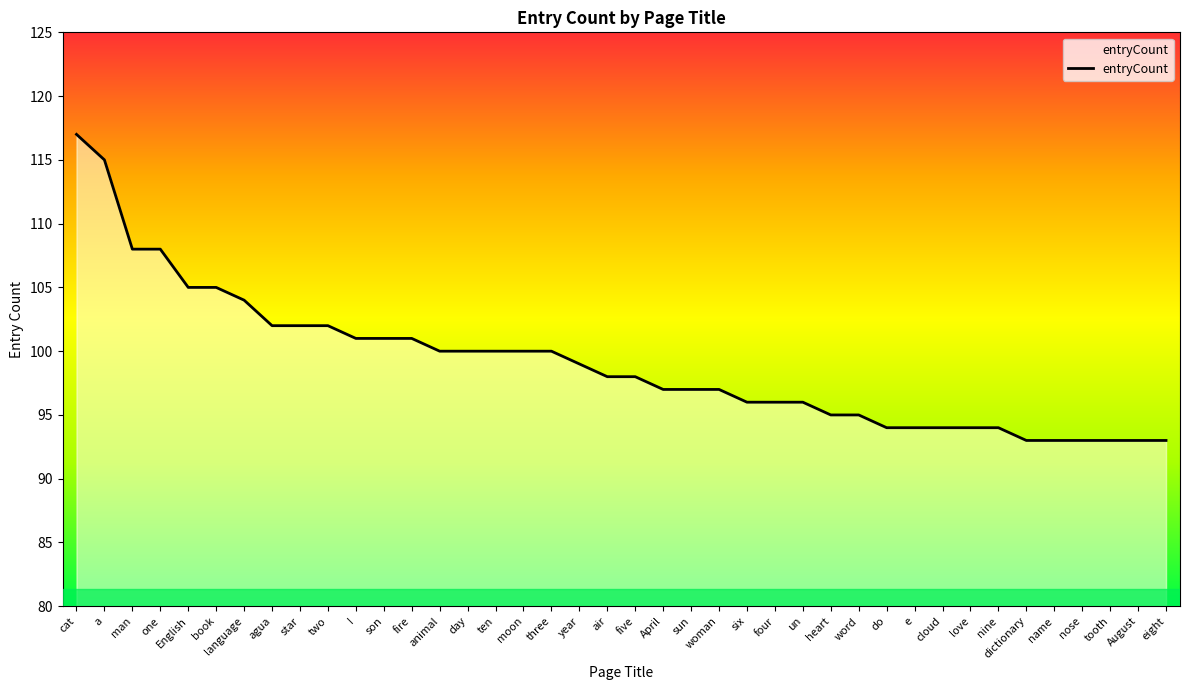

Which category has the highest value across all series?

cat